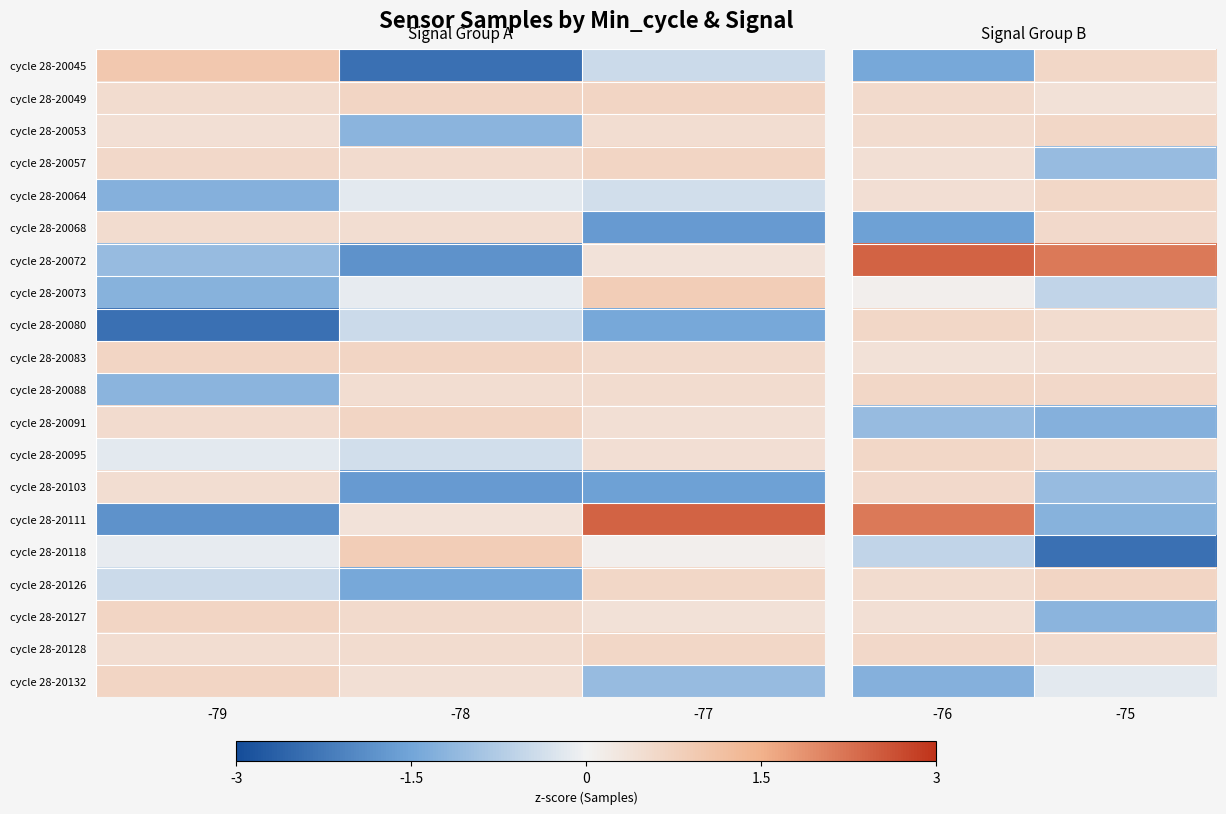

What is the difference between the maximum and minimum values in the cycle 28-20127 series?

1.6